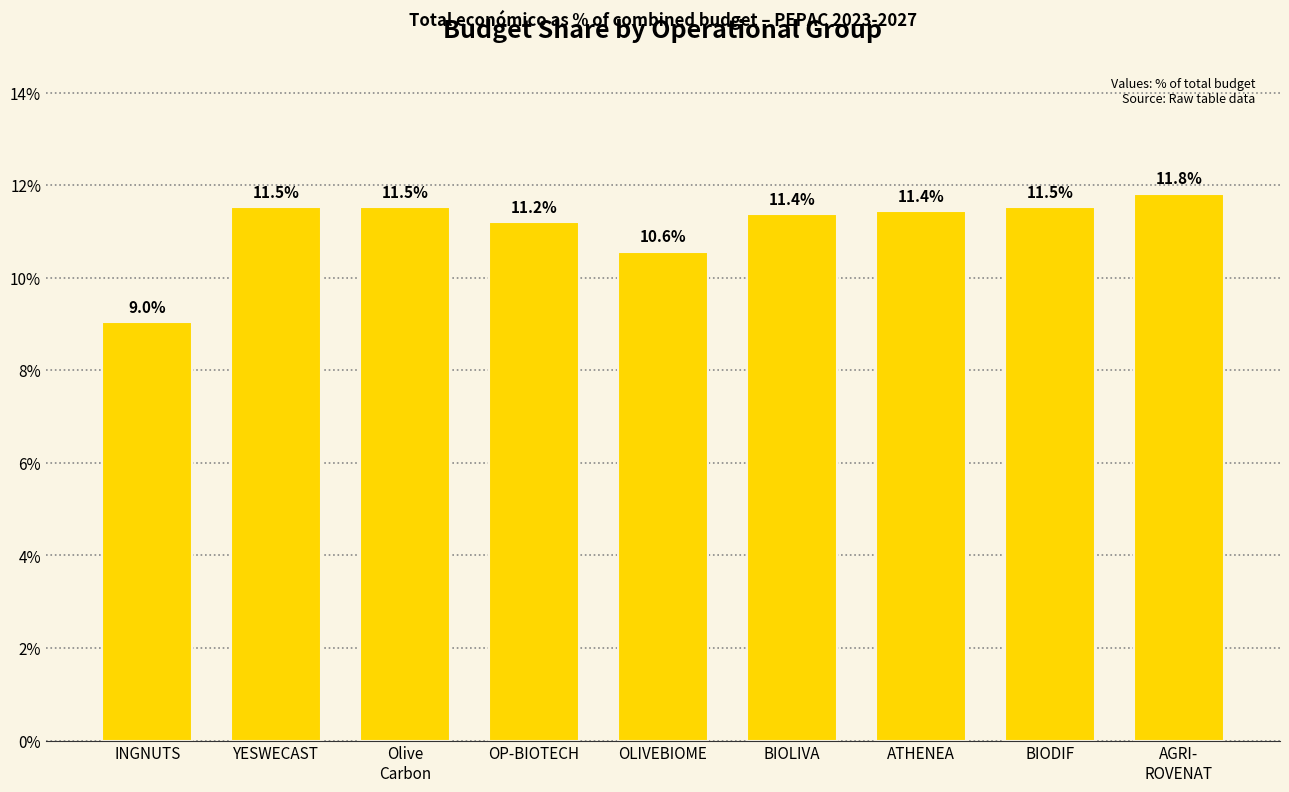

What is the difference between the values at OLIVEBIOME and AGRI-
ROVENAT?

1.3